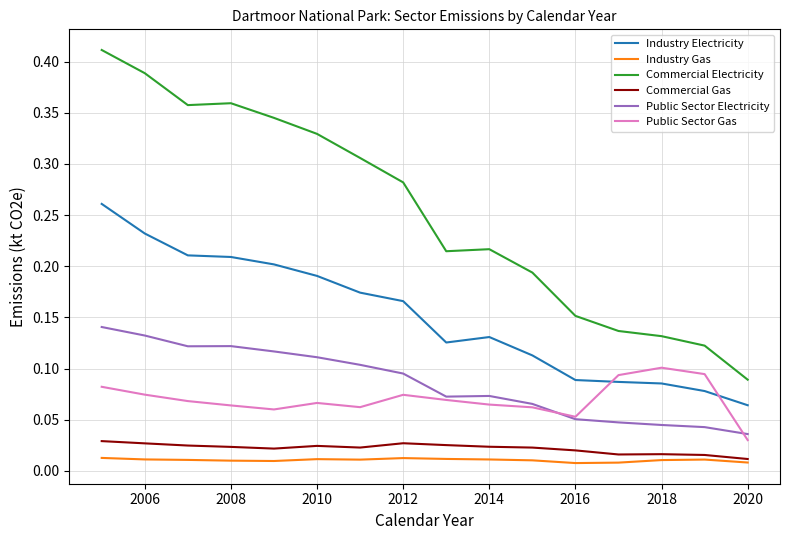

Which series has the largest total across all categories?

Commercial Electricity